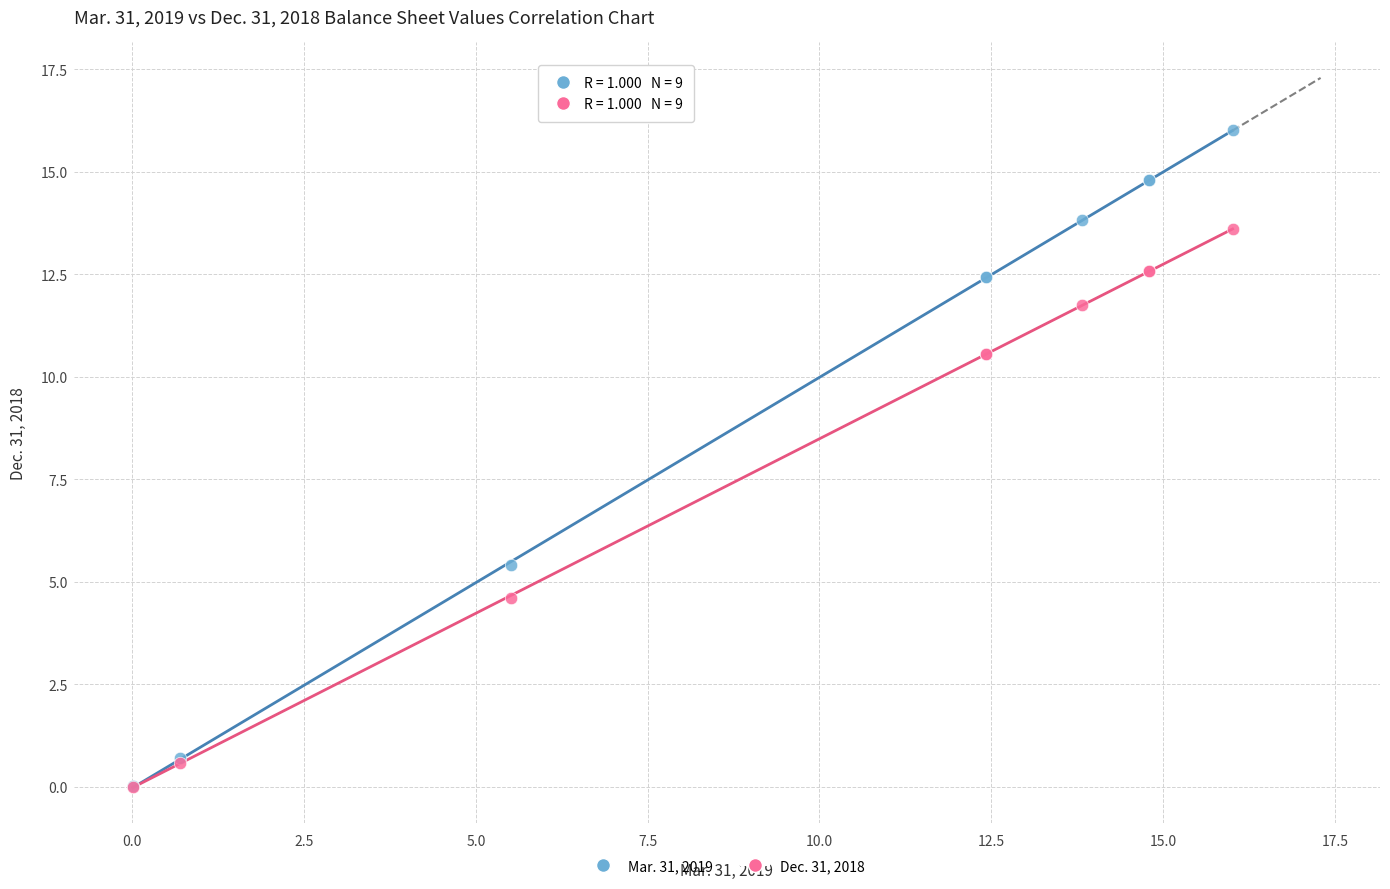

In the Dec. 31, 2018 series, what Y value is closest to 6?

4.6